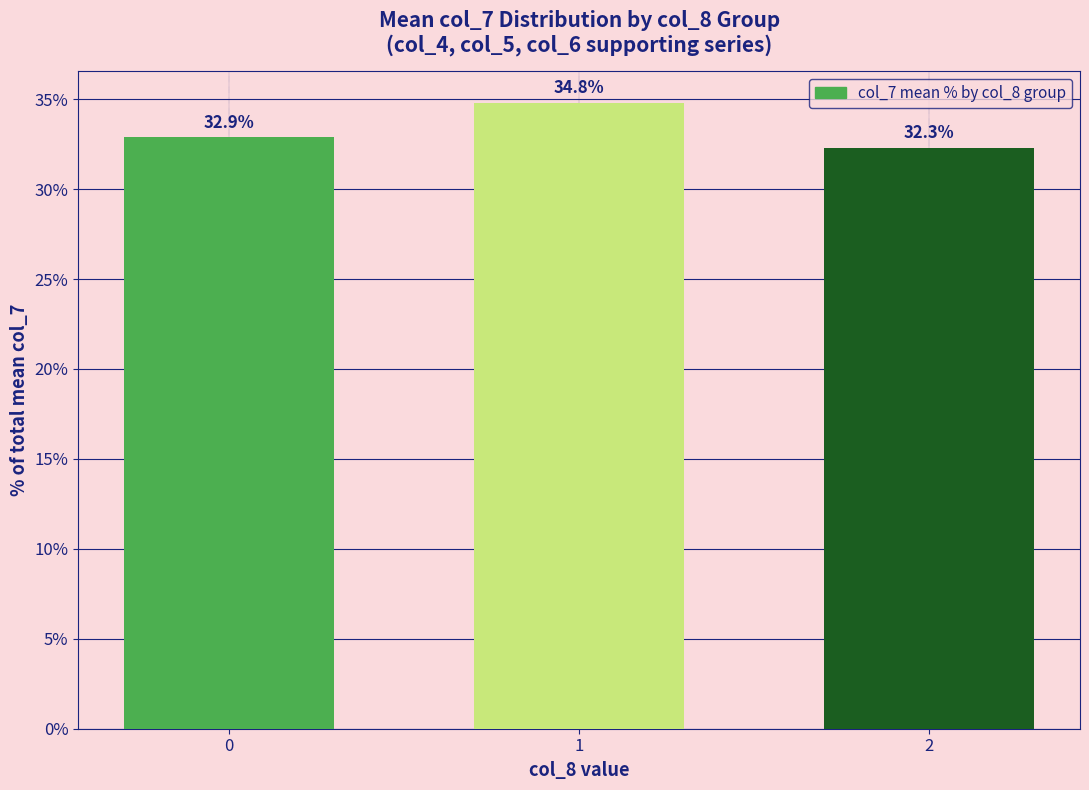

What is the average value?

33.3